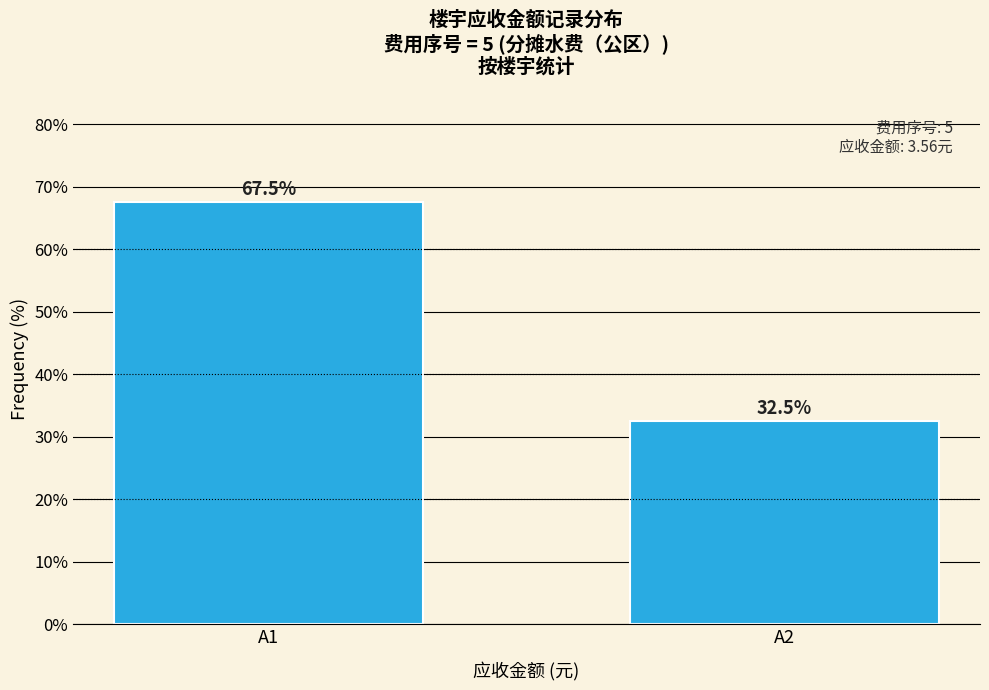

Reading left to right, extract all data points from this chart.

67.5	32.5